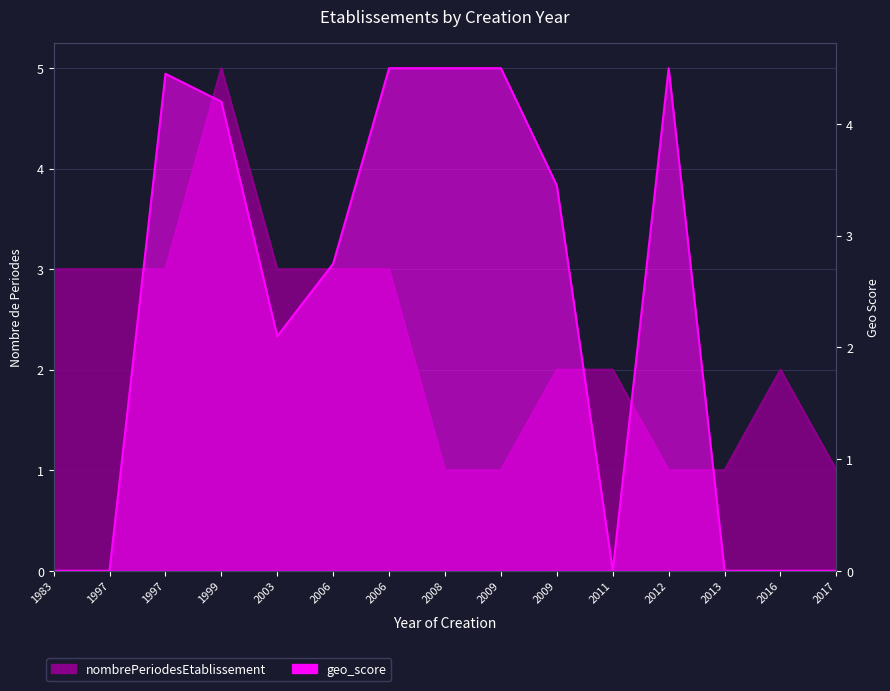

What is the sum of all geo_score values?

35.0